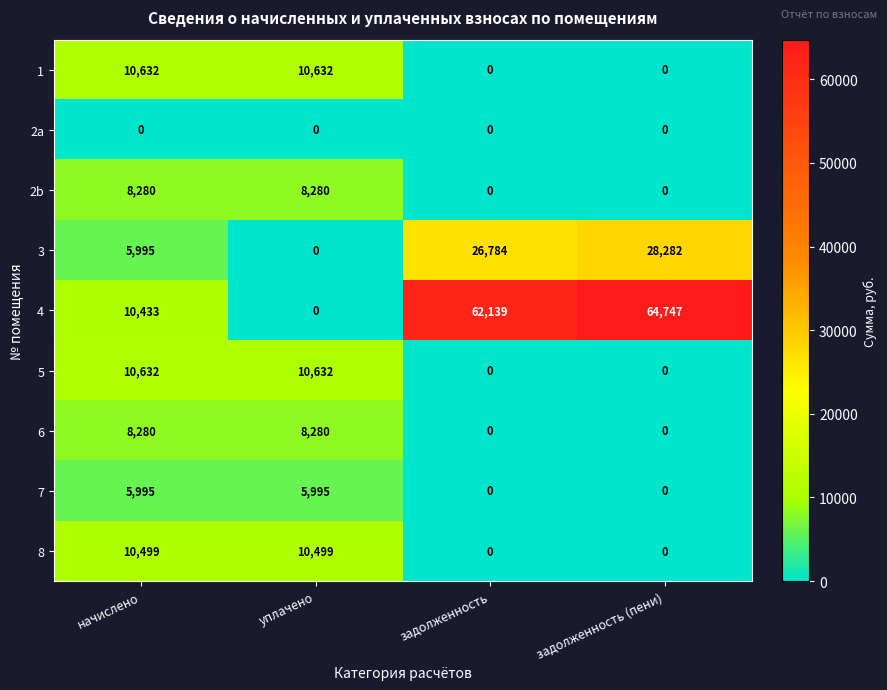

List the labels in order of 3 value, largest first.

задолженность (пени), задолженность, начислено, уплачено